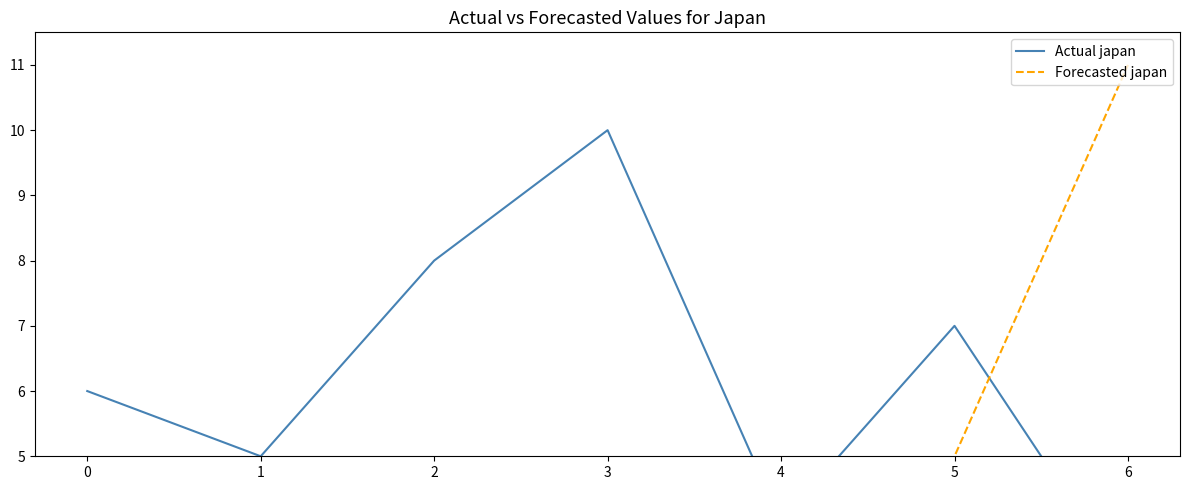

How many Actual japan values are between 4 and 8?

5